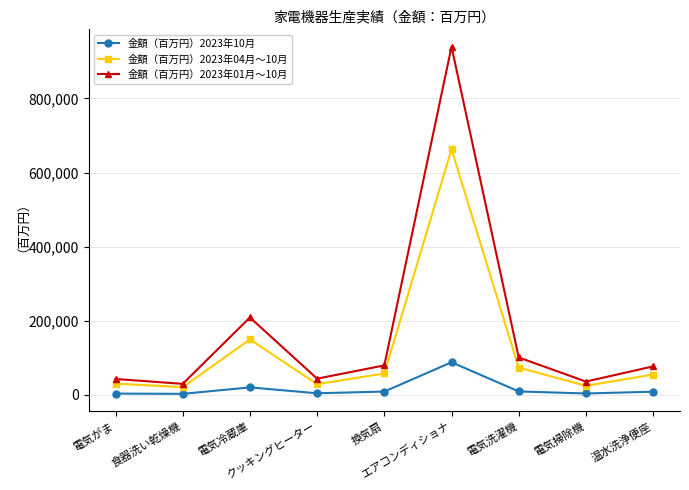

What is the minimum value for 金額（百万円）2023年10月?

3039